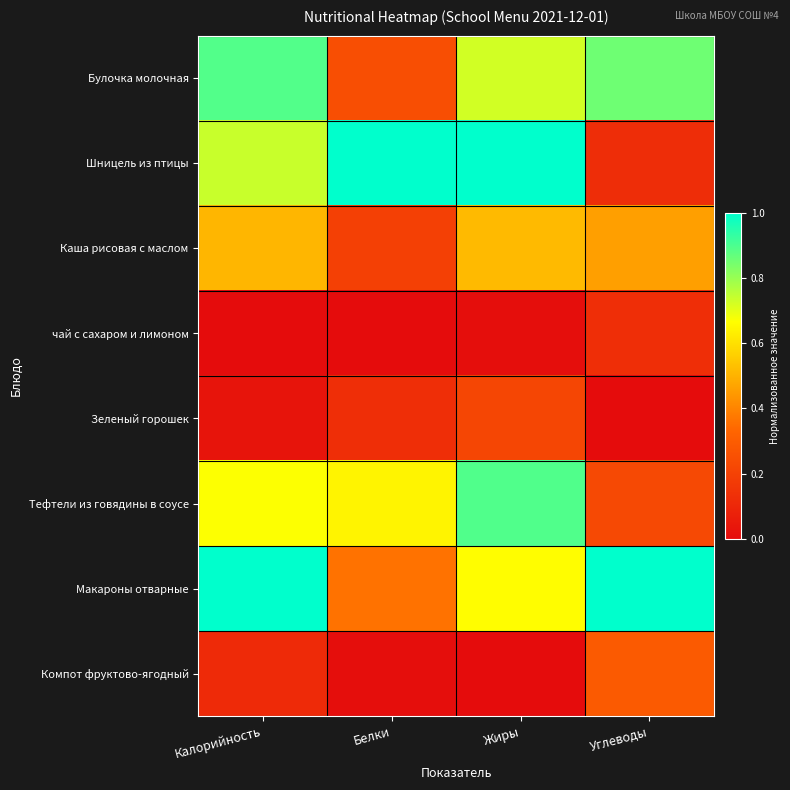

Which series changed the most between Жиры and Углеводы?

Шницель из птицы